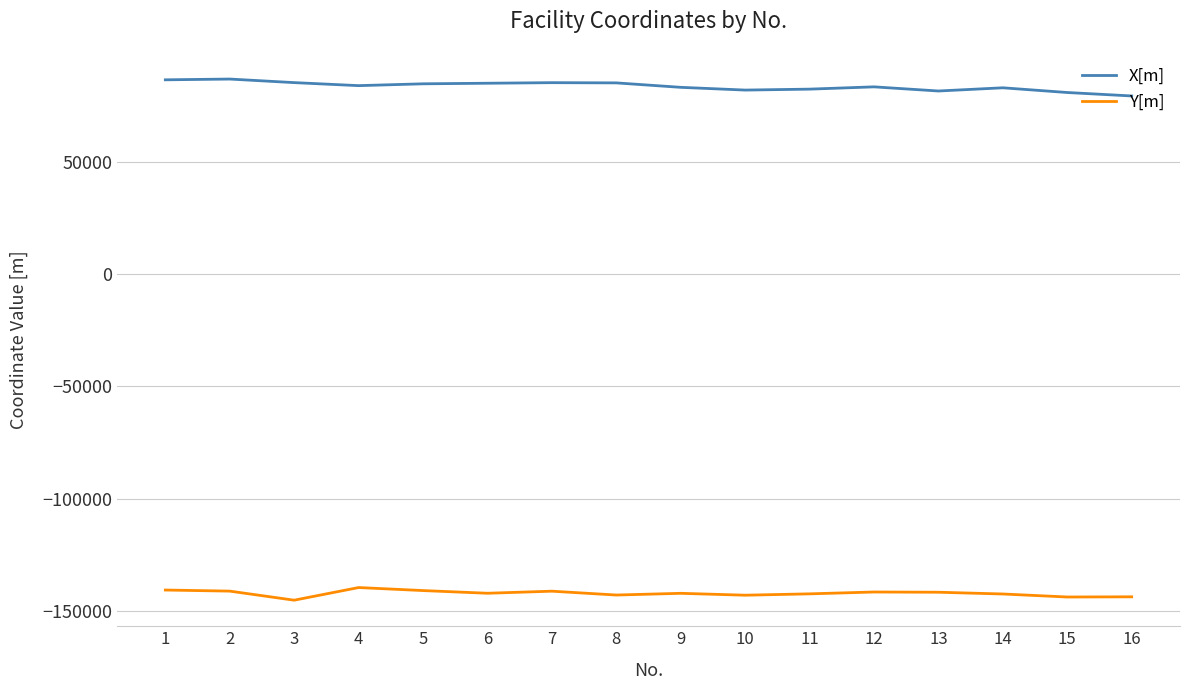

What are all the series names shown in the legend?

X[m], Y[m]